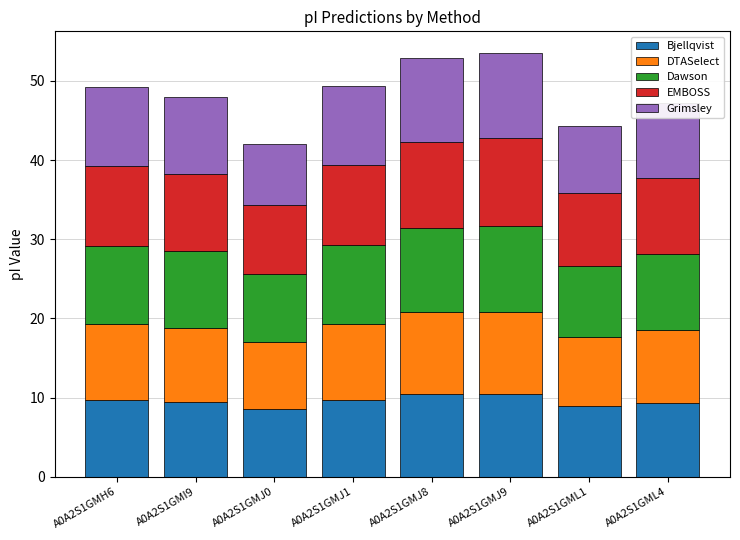

What is the highest value of the Bjellqvist series?

10.4